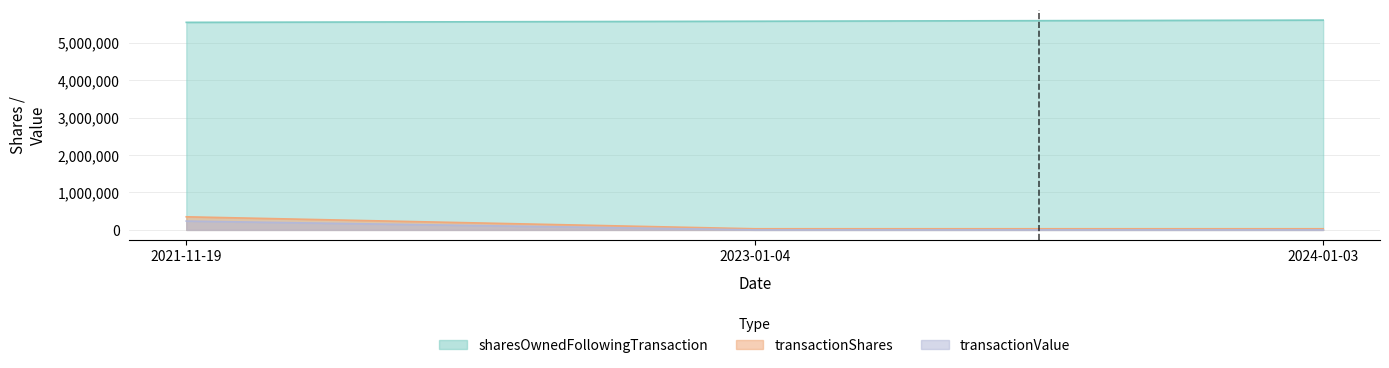

Which category has the lowest value across all series?

2024-01-03